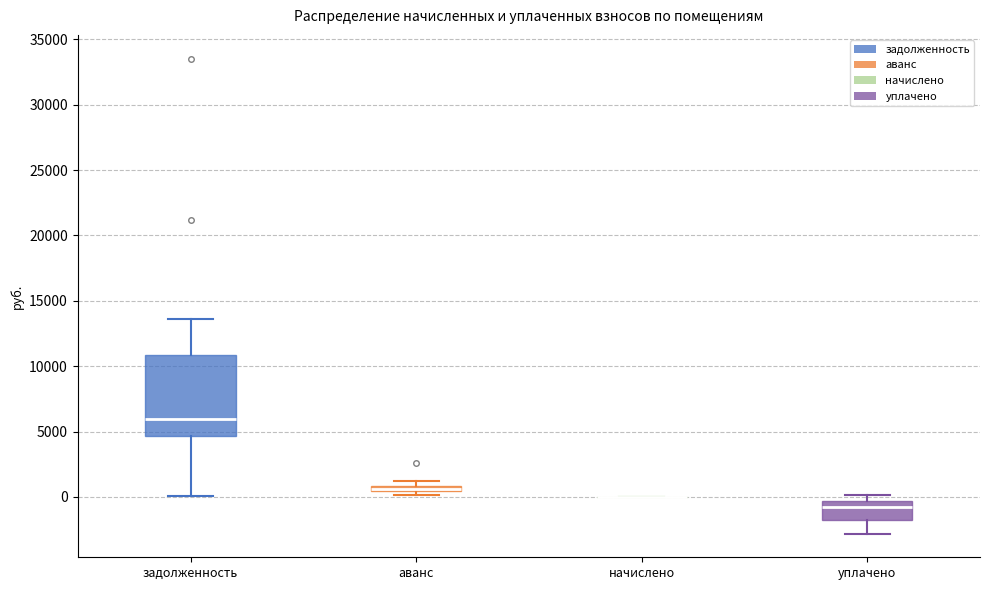

Where does the median line of the box for уплачено sit on the y-axis? The values are not printed on the chart, so give them approximately, as read against the axis.

-1000